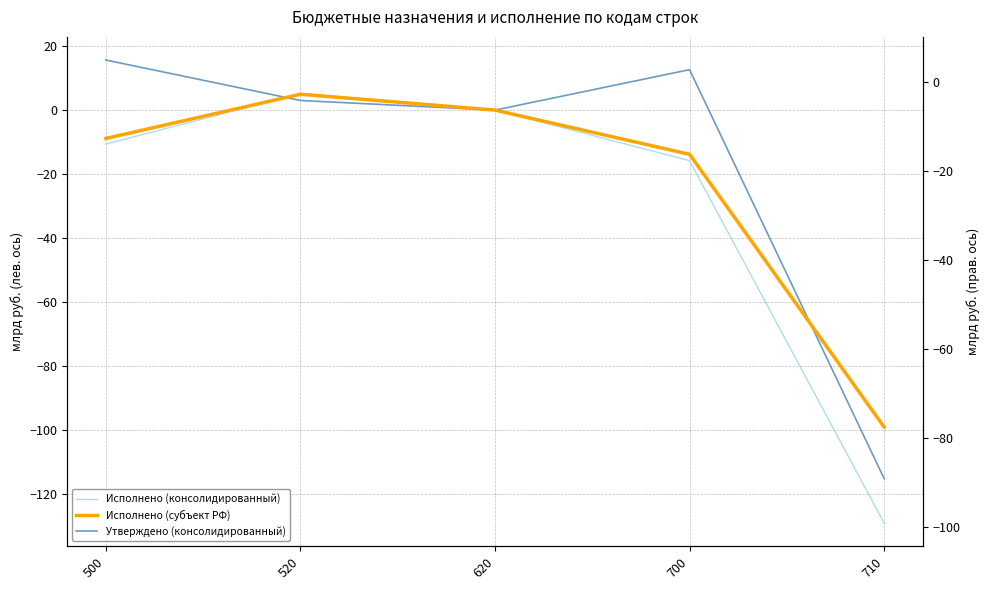

Which series has the widest spread of values?

Исполнено (консолидированный)